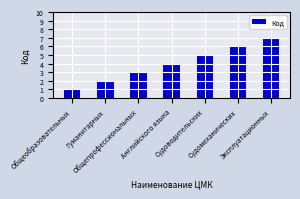

How many values are below 4?

3